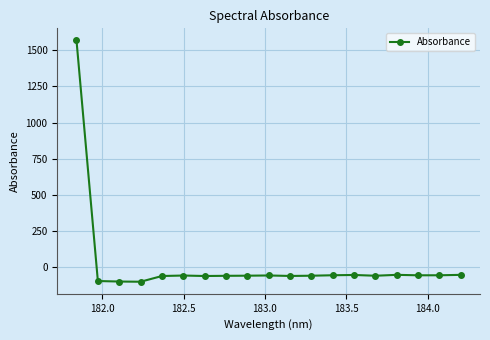

What is the value of the 12th point from the left?

-58.6